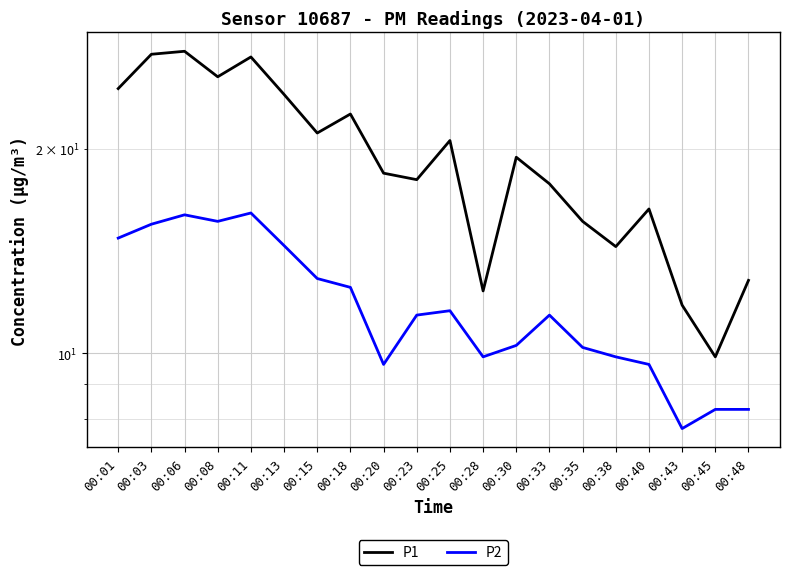

At which category is the sum across all series the highest?

00:06